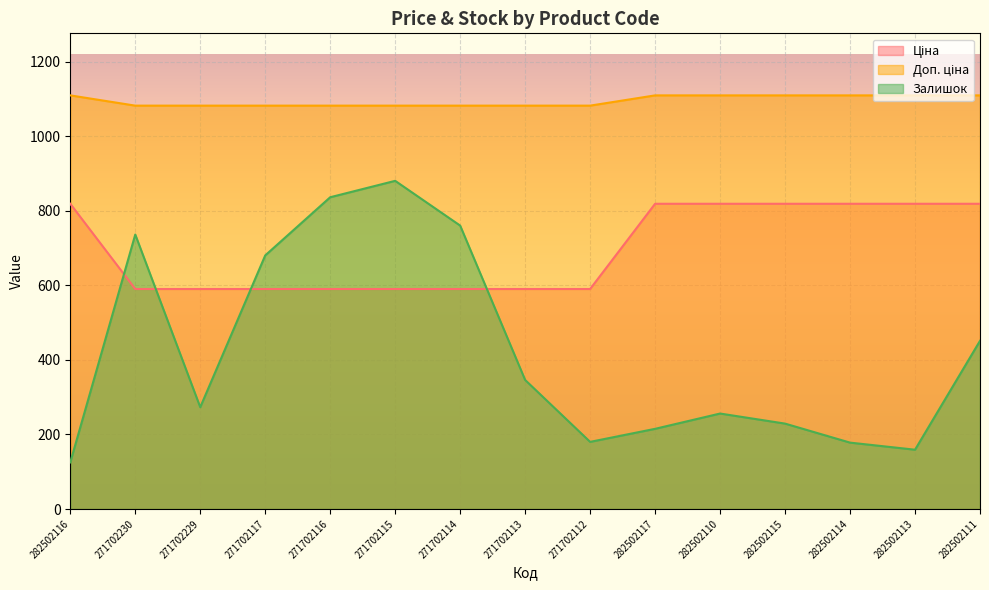

The value of Ціна at 271702117 is 770.4. True or false?

False